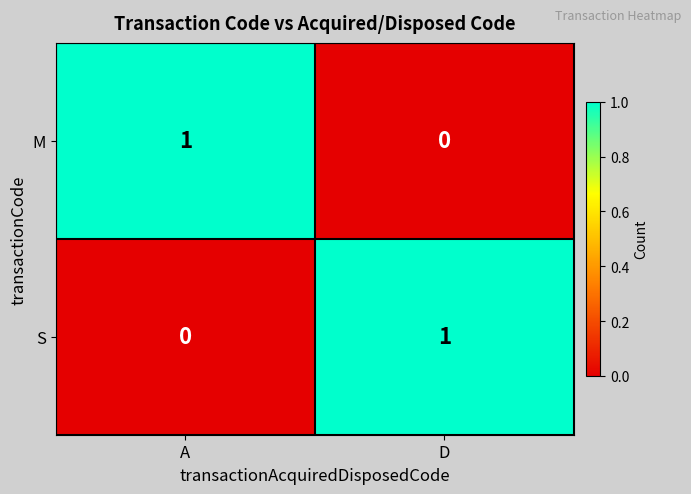

At which label is M closest to 0?

D